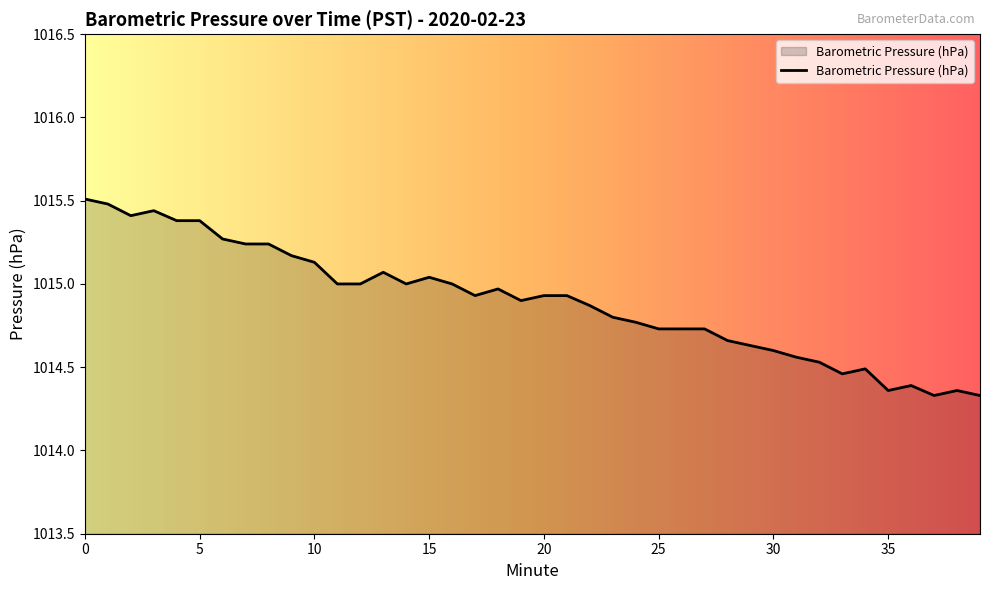

What is the maximum value shown in the chart?

1015.5